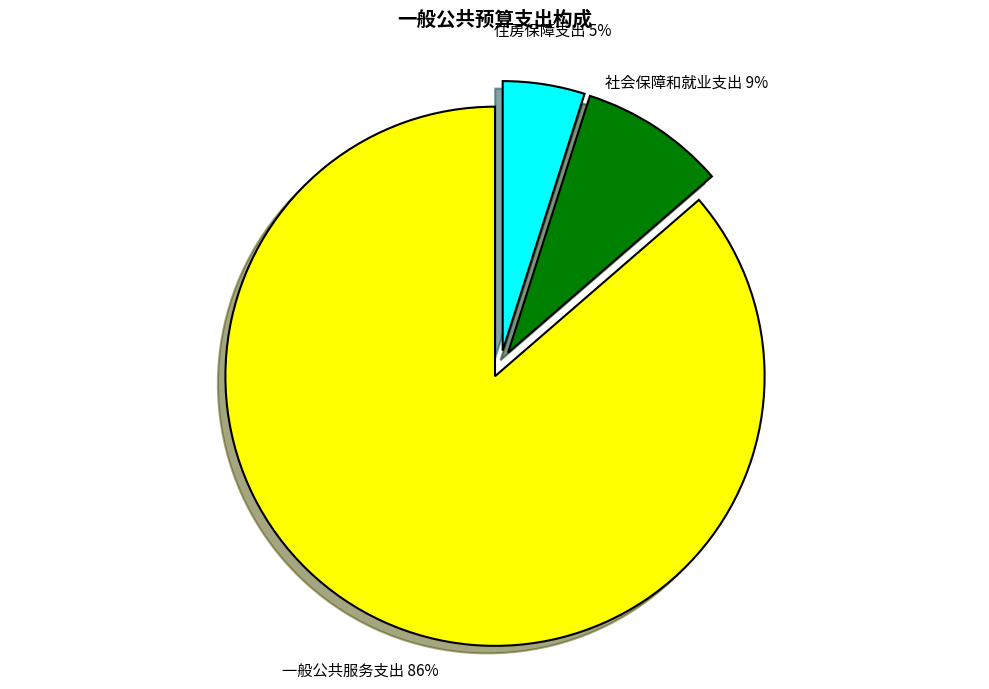

Is there a majority slice in this chart?

Yes